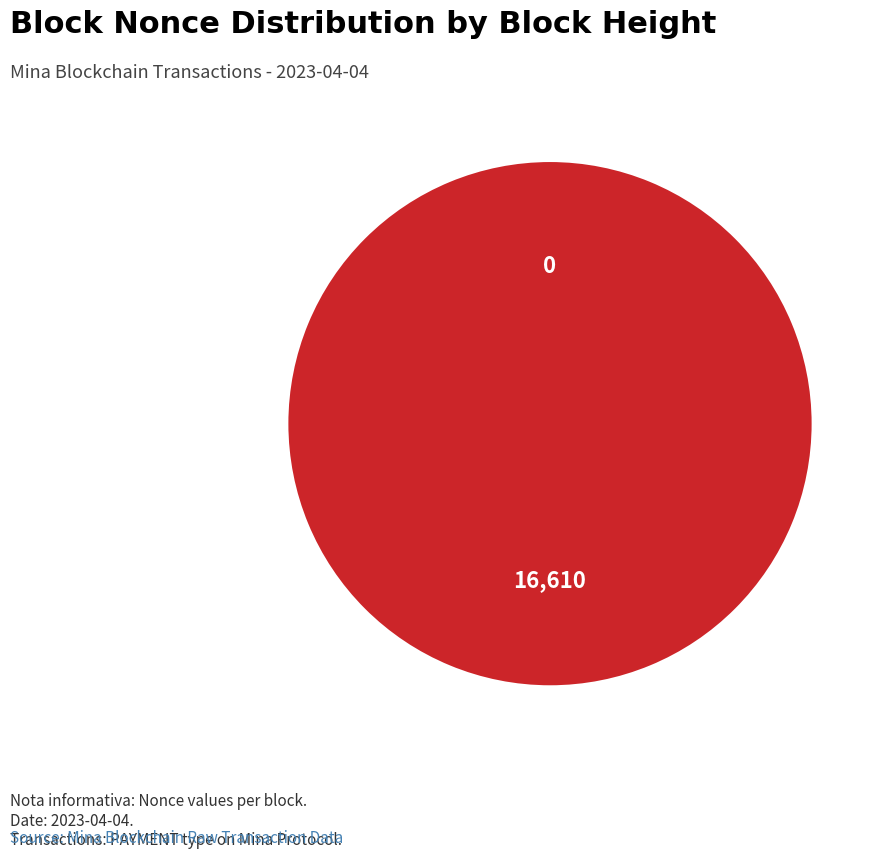

Which category accounts for the majority?

239878